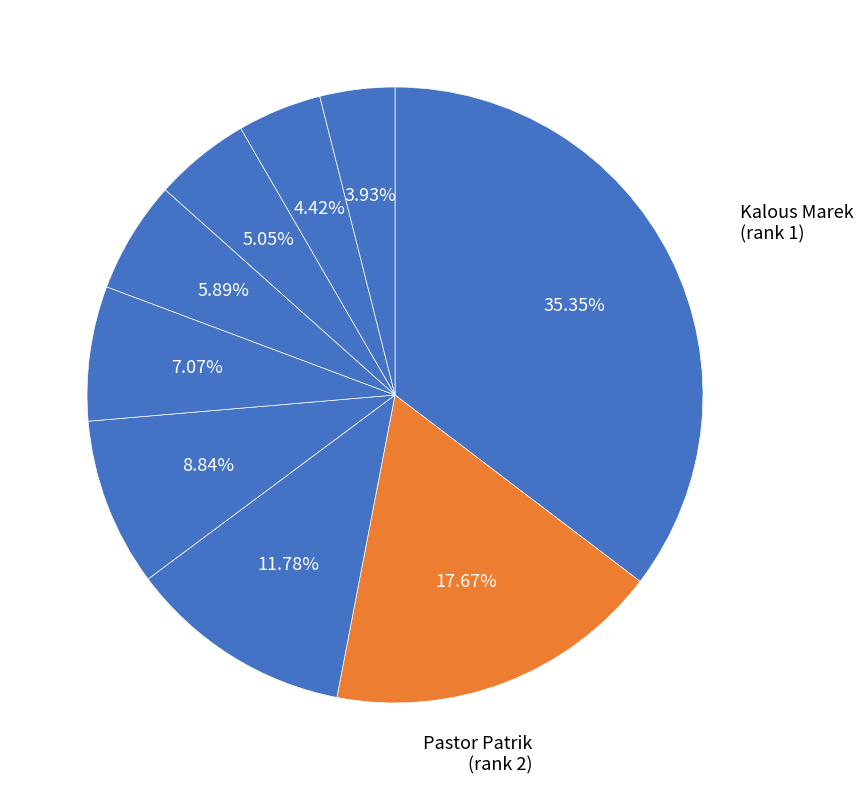

Count the number of slices in the pie.

9